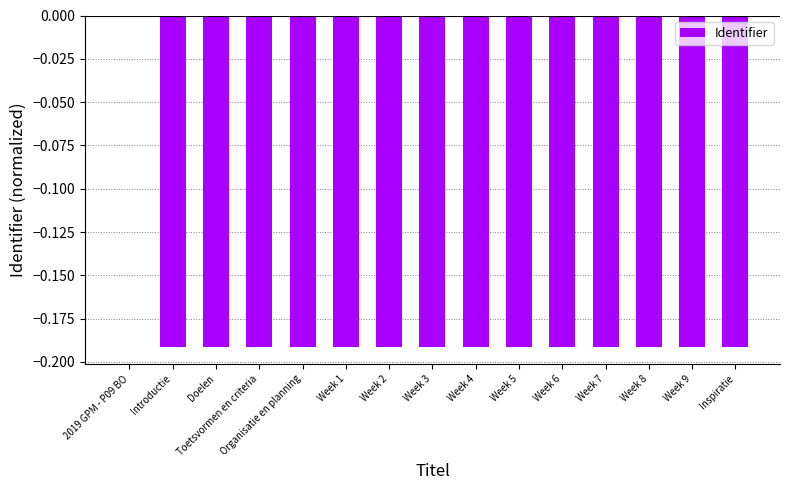

At which category does the chart reach its peak across all series?

2019 GPM - P09 BO